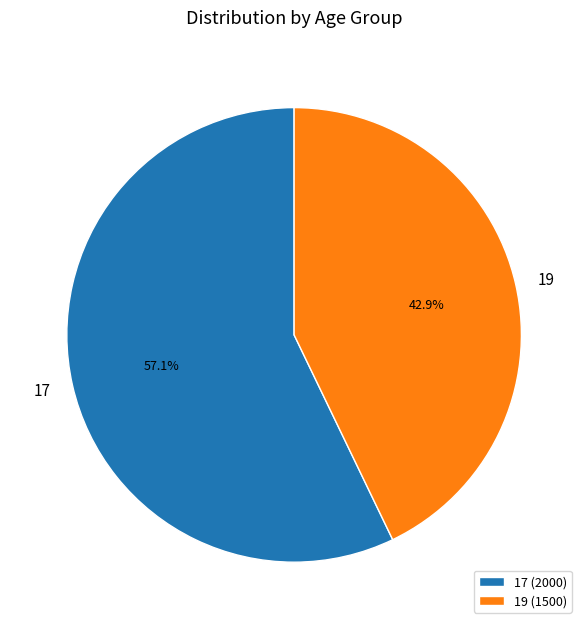

Rank the categories by value from lowest to highest.

19, 17